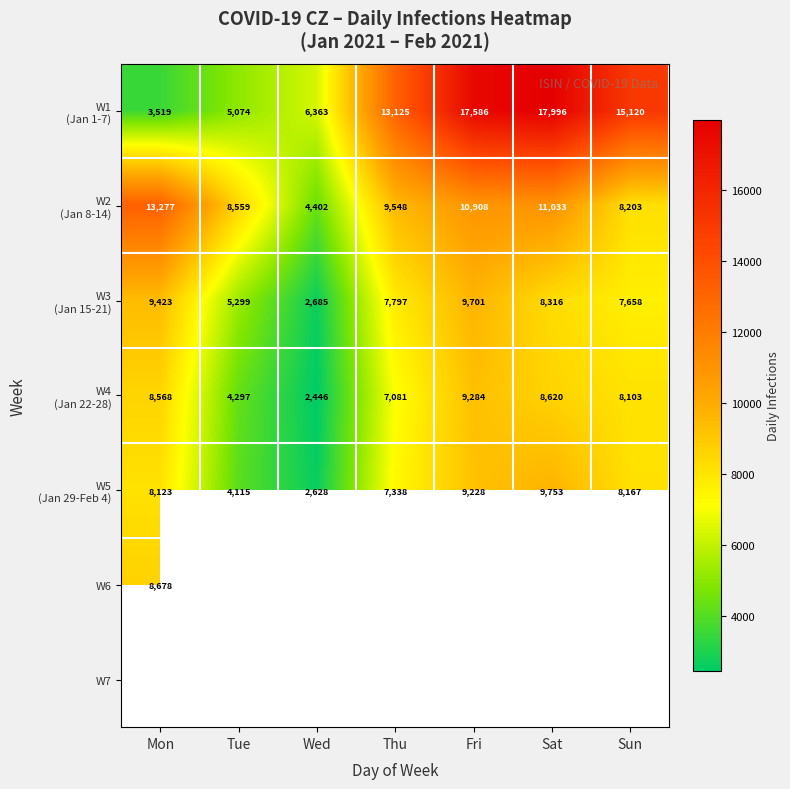

What is the maximum value for W1 (Jan 1-7)?

17996.0